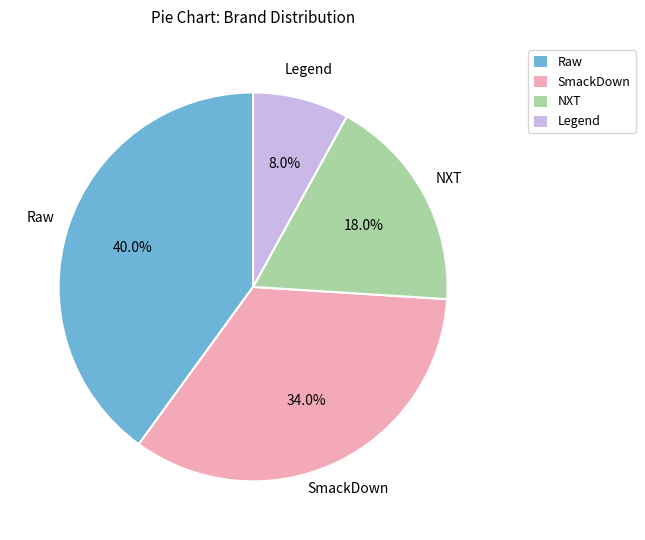

To the nearest percent, what percentage of the pie is Legend?

8%